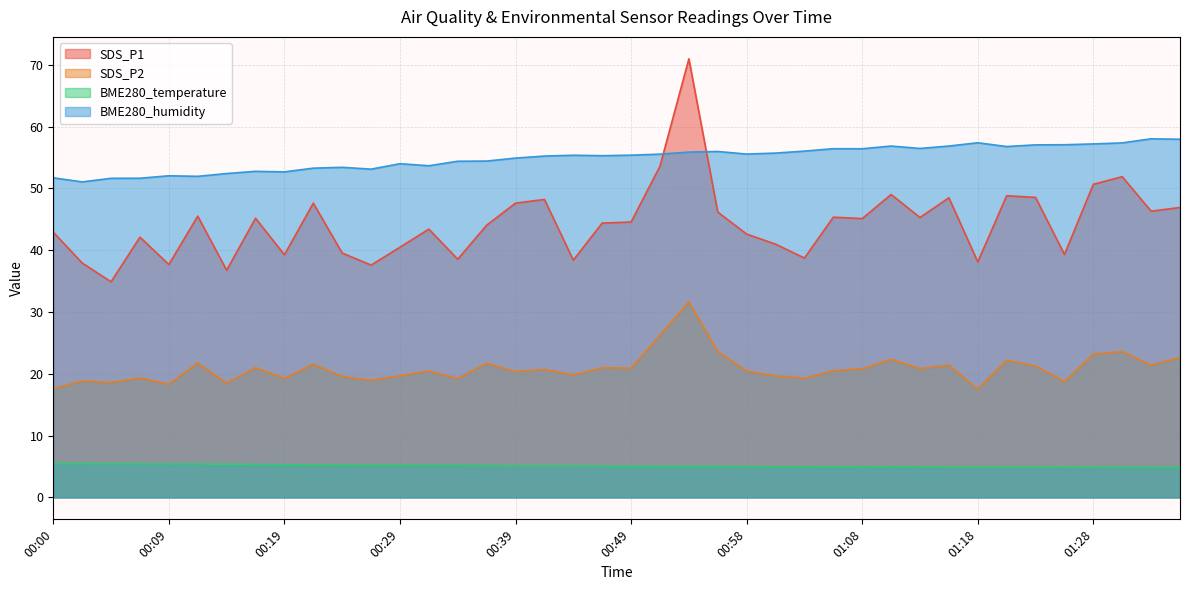

True or false: BME280_humidity and BME280_temperature cross at least once.

False